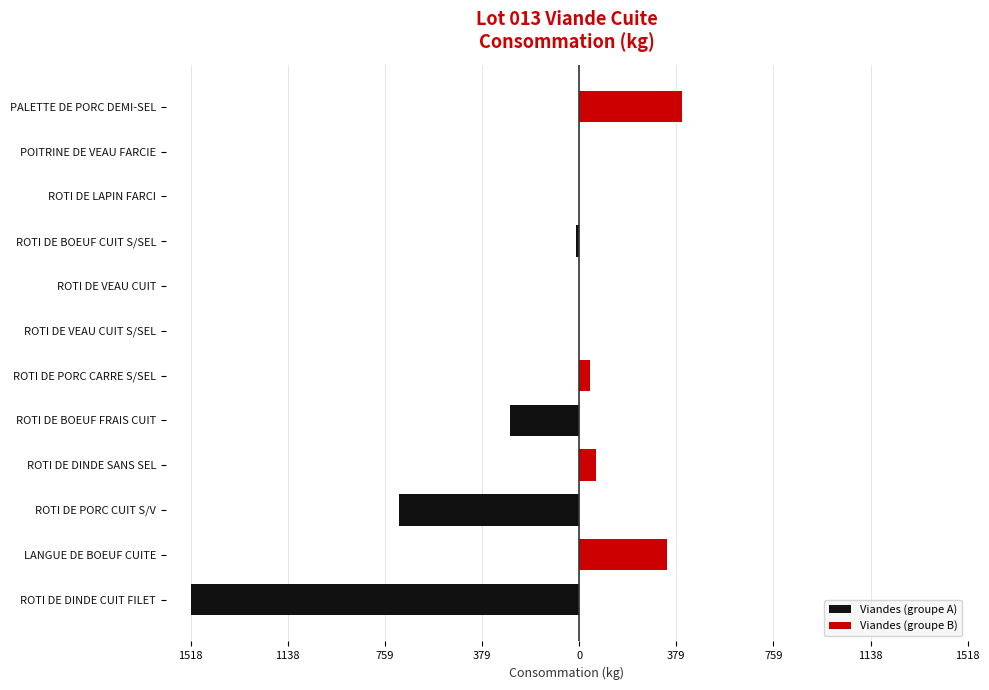

What is the difference between the highest and lowest values at 1518?

1518